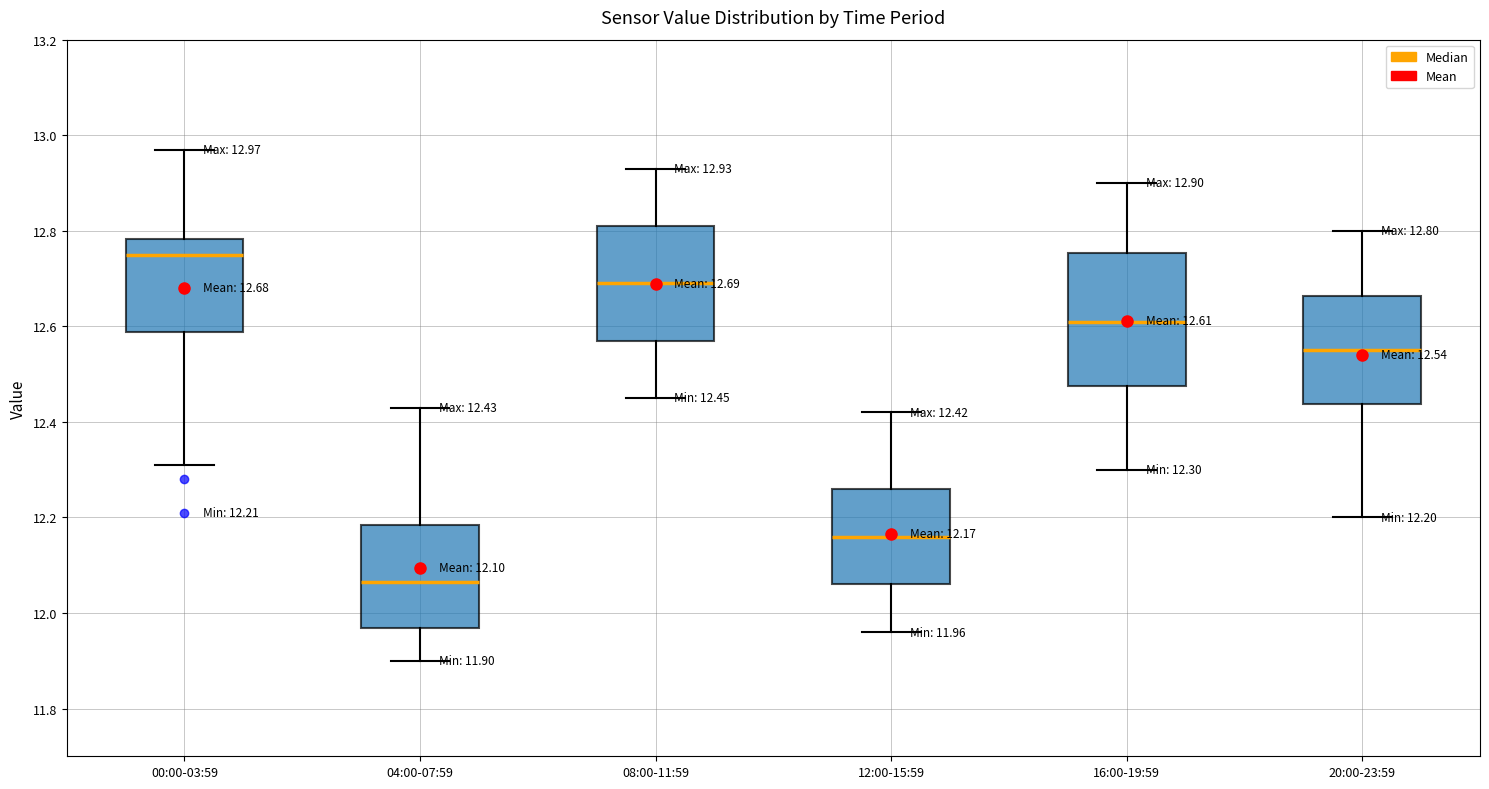

Which box's median line is the highest?

00:00-03:59